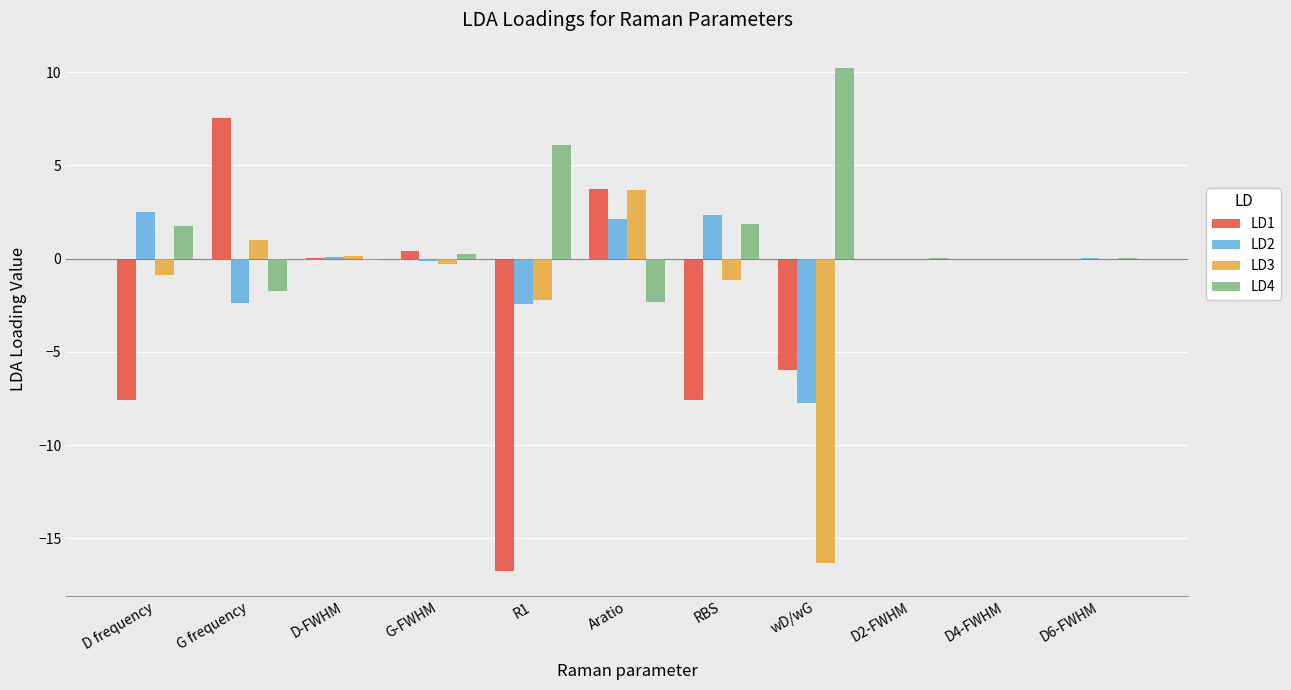

What is the sum of the LD1 values at RBS and R1?

-24.3